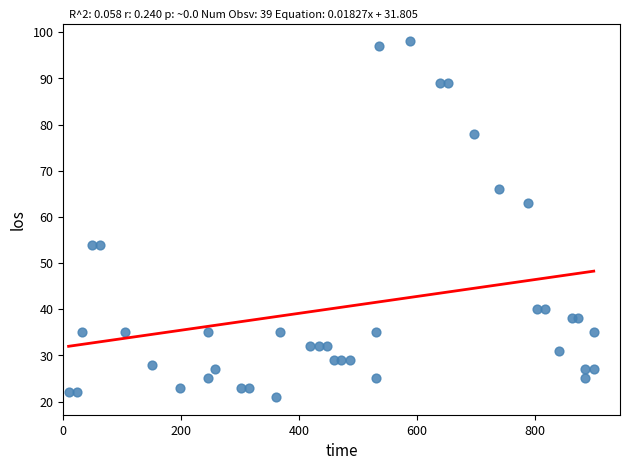

What Y value in the scatter plot is closest to 59?

63